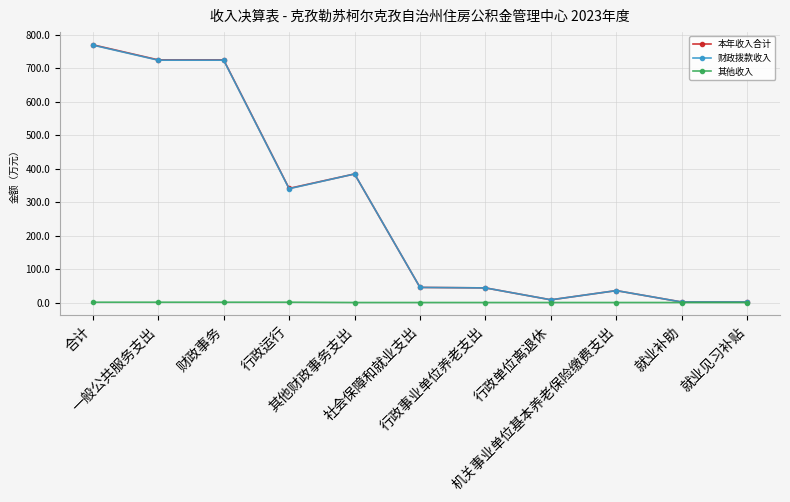

What is the maximum value shown in the chart?

769.7